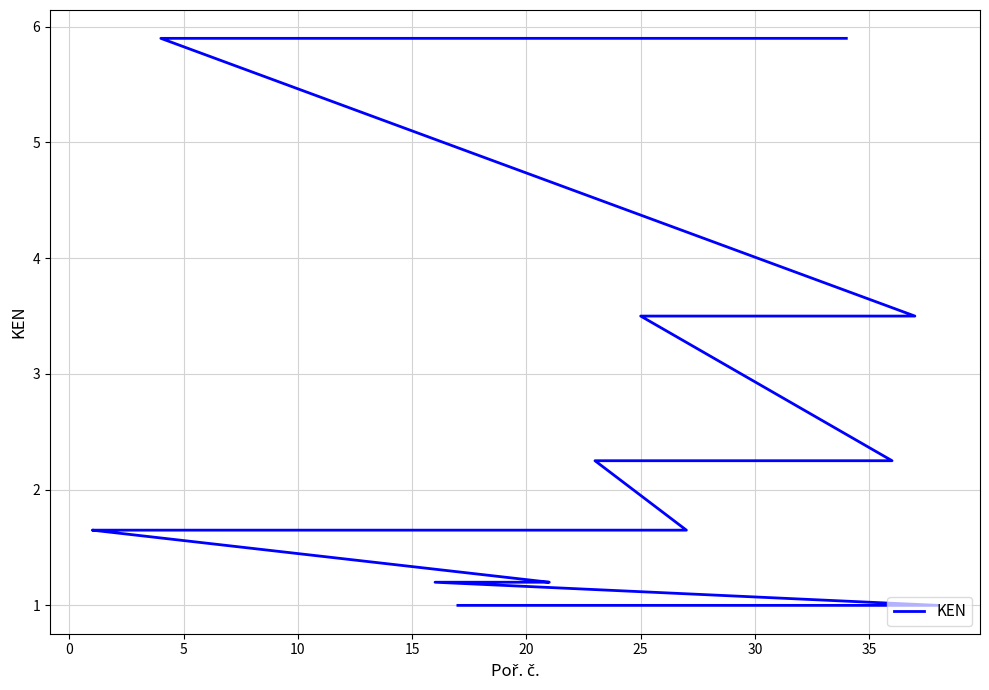

Is it true that the value at 10 is 1.0?

True